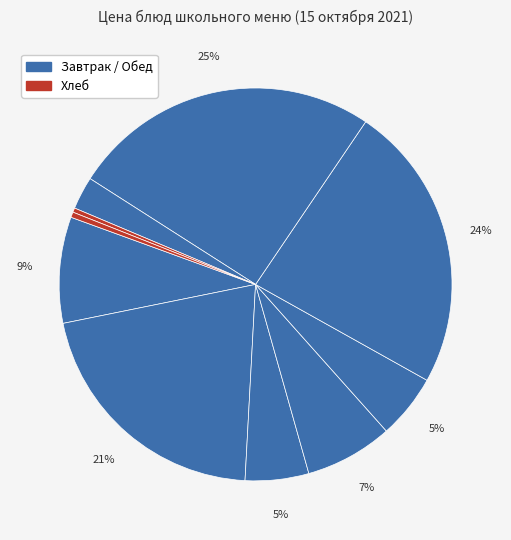

Which category has the smallest portion of the pie?

Хлеб пшеничный